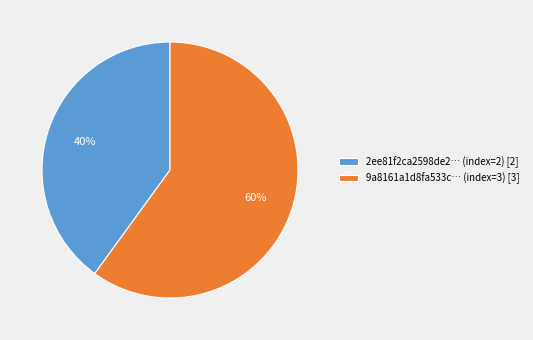

How many slices are in this pie chart?

2